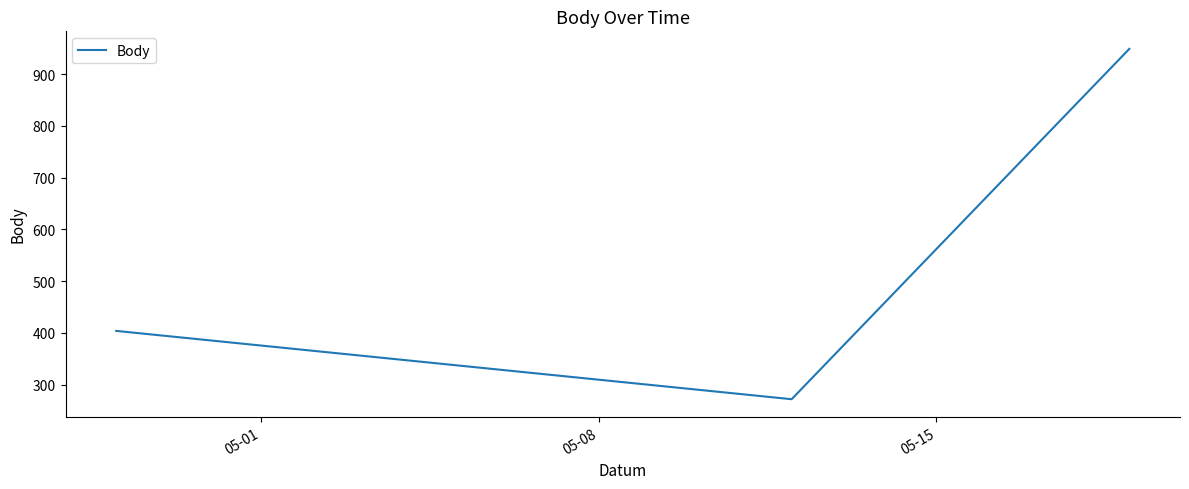

What is the smallest value displayed?

272